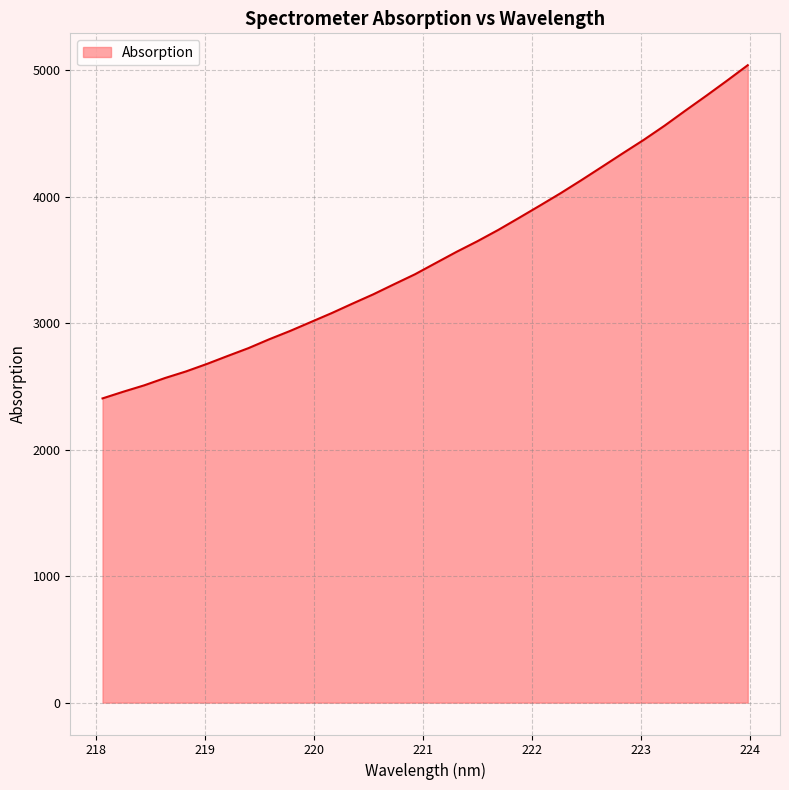

What is the difference between the maximum and minimum values?

2634.3